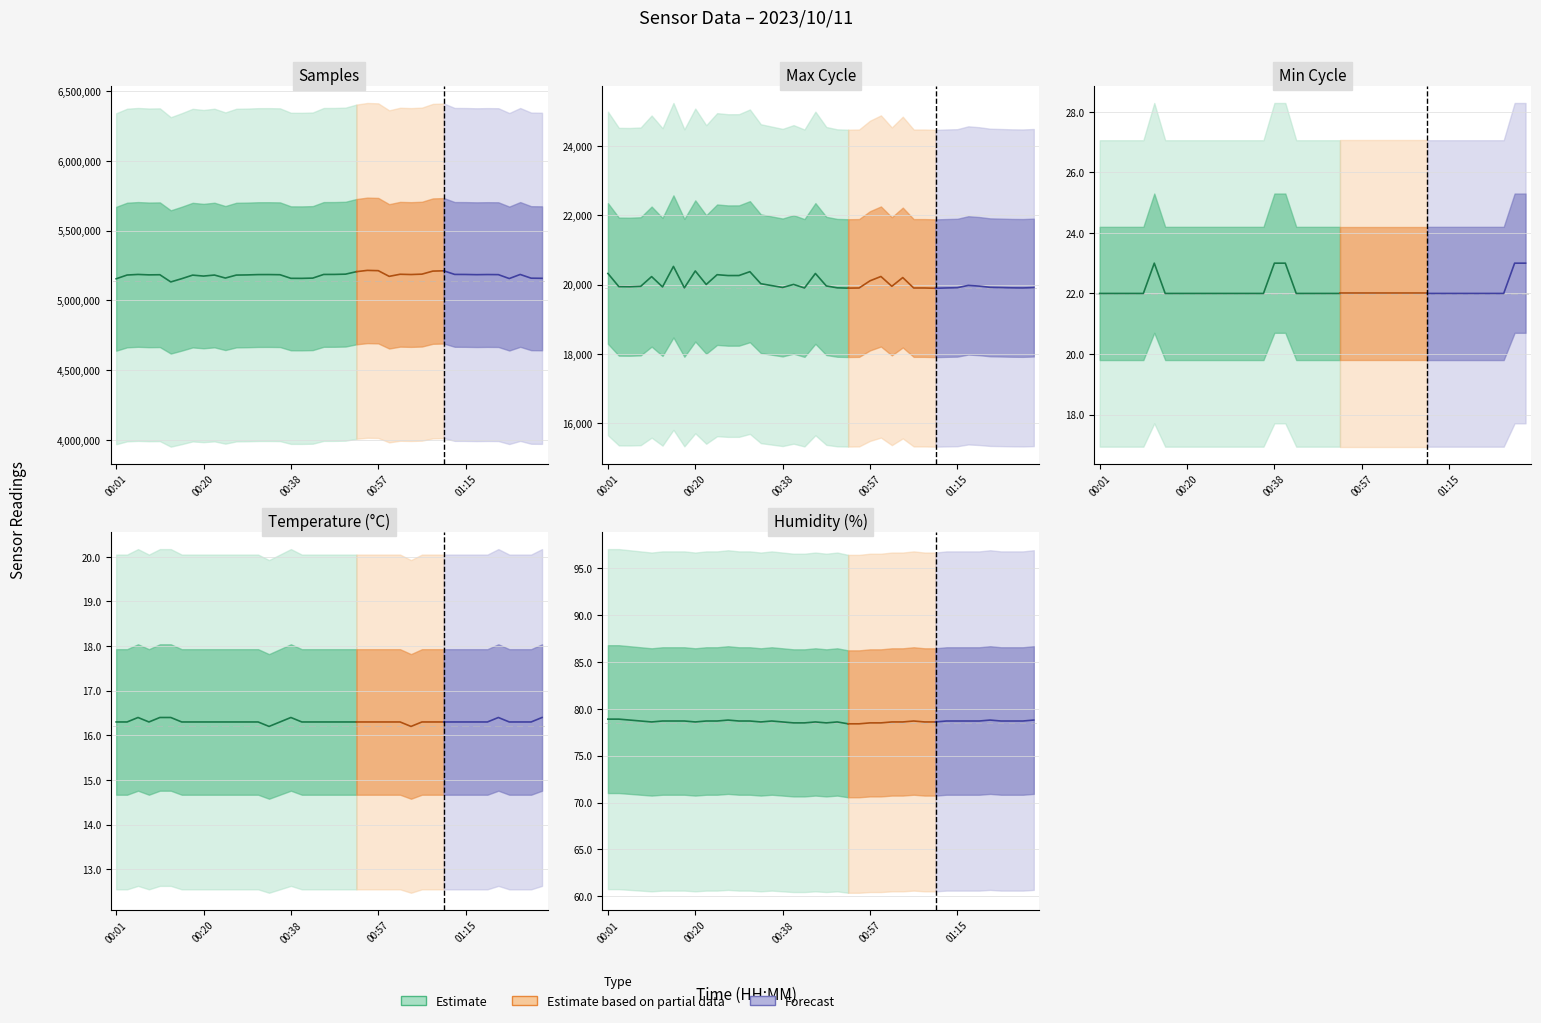

What is the difference between the maximum and minimum values in the Samples series?

82786.0